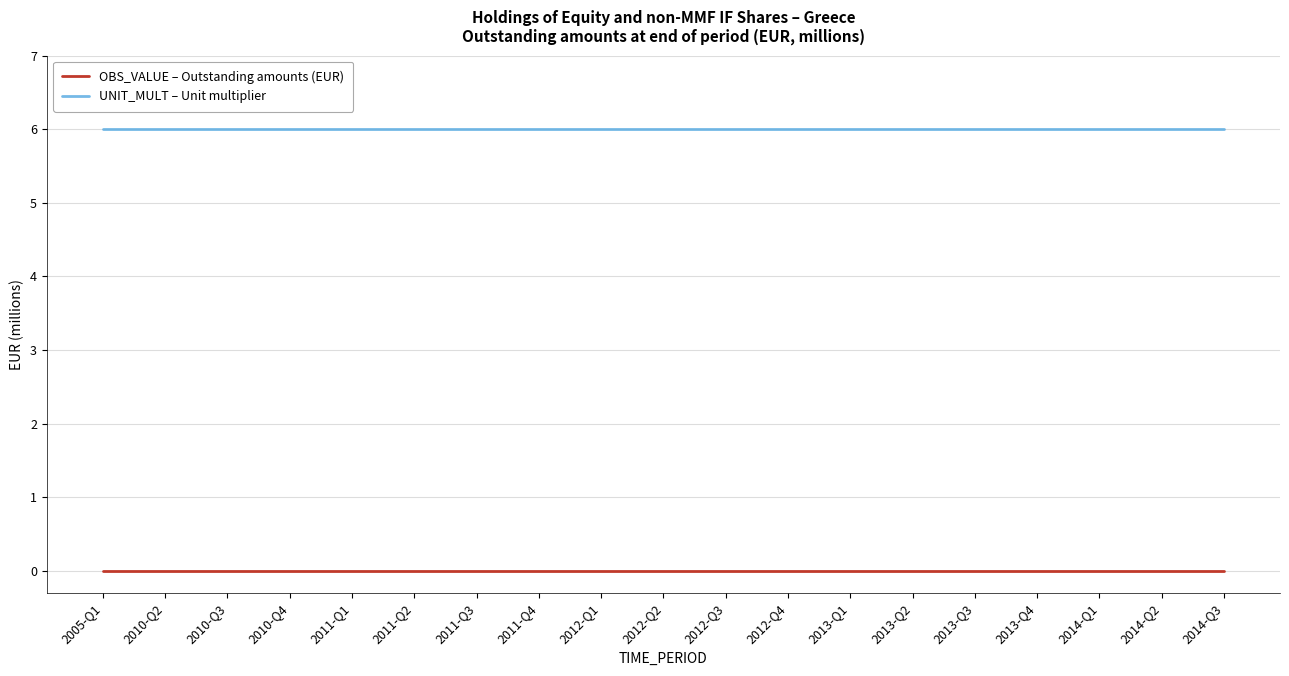

How many series are shown in this chart?

2